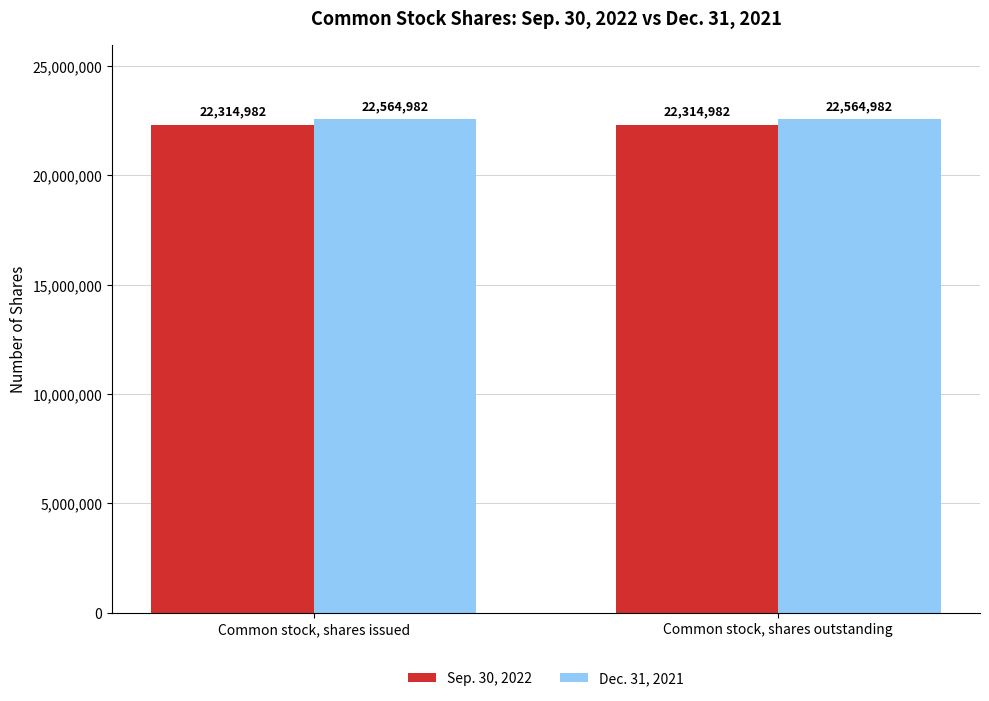

Does the chart contain stacked bars?

No